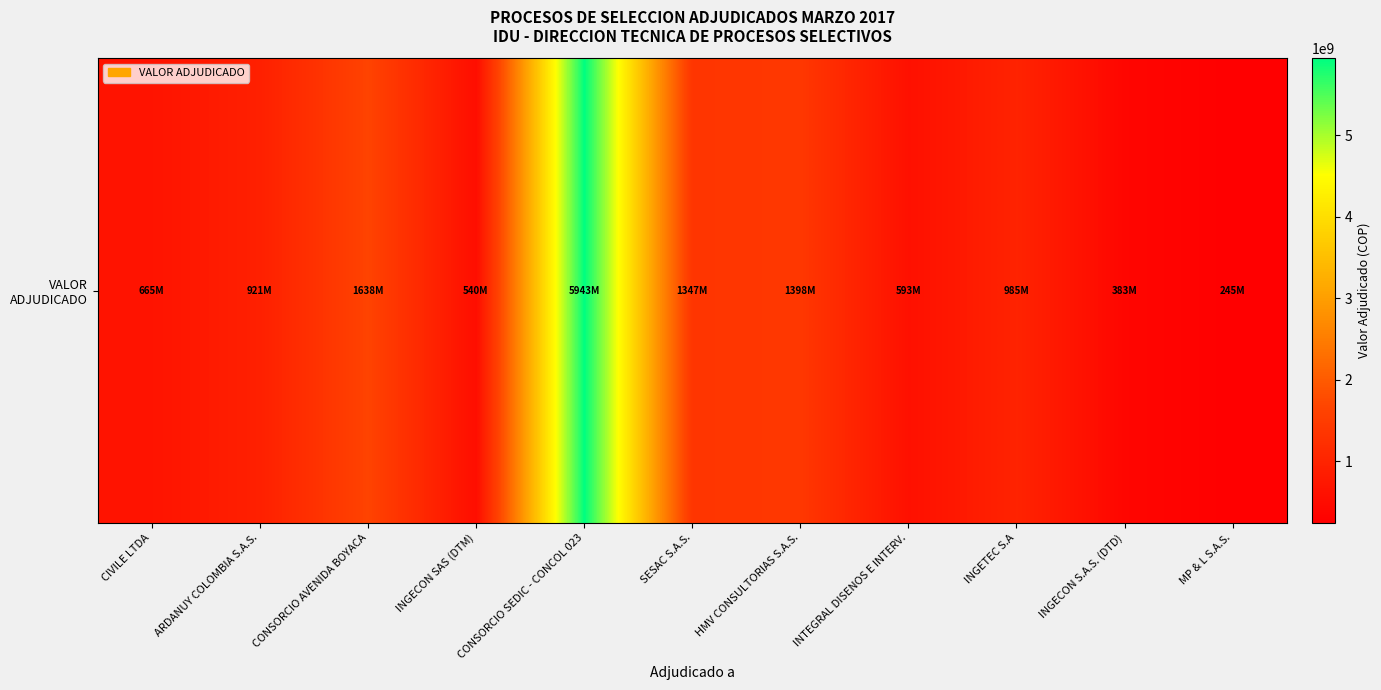

At which category does the chart reach its peak across all series?

CONSORCIO SEDIC - CONCOL 023